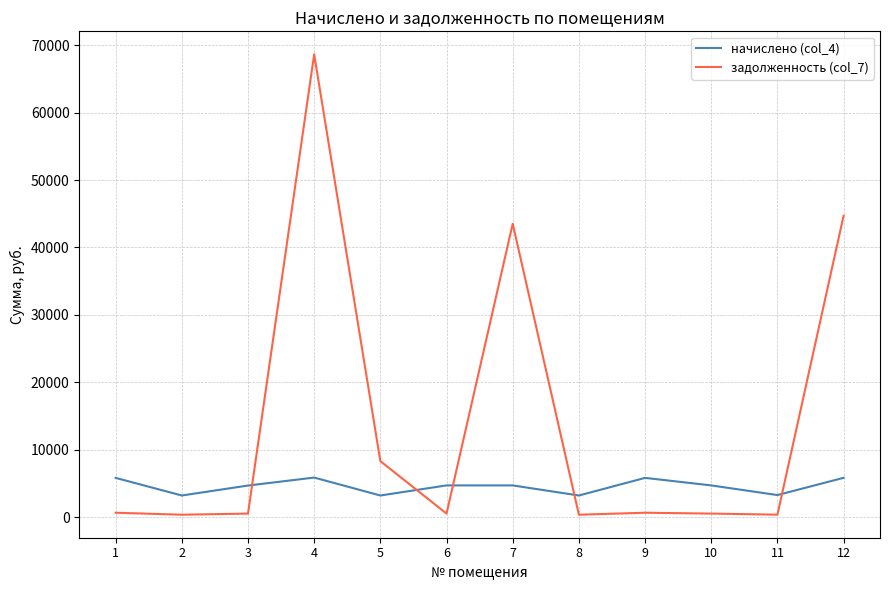

After their last crossing, which series has the higher values: начислено (col_4) or задолженность (col_7)?

задолженность (col_7)